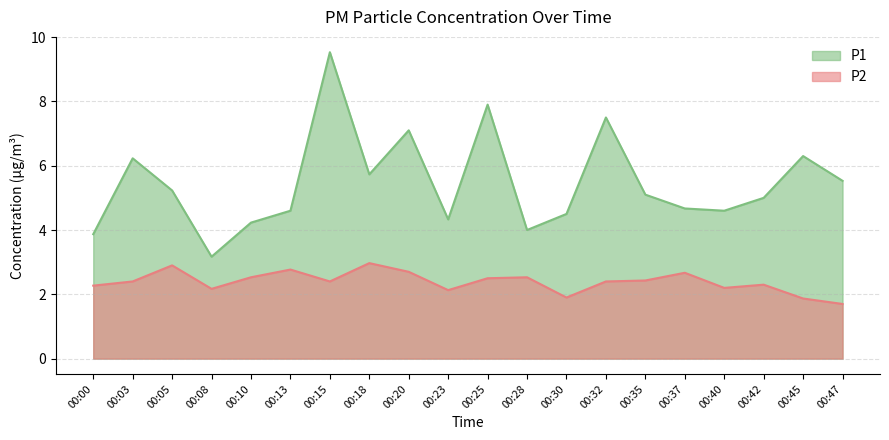

At how many categories does at least one series exceed 4?

17